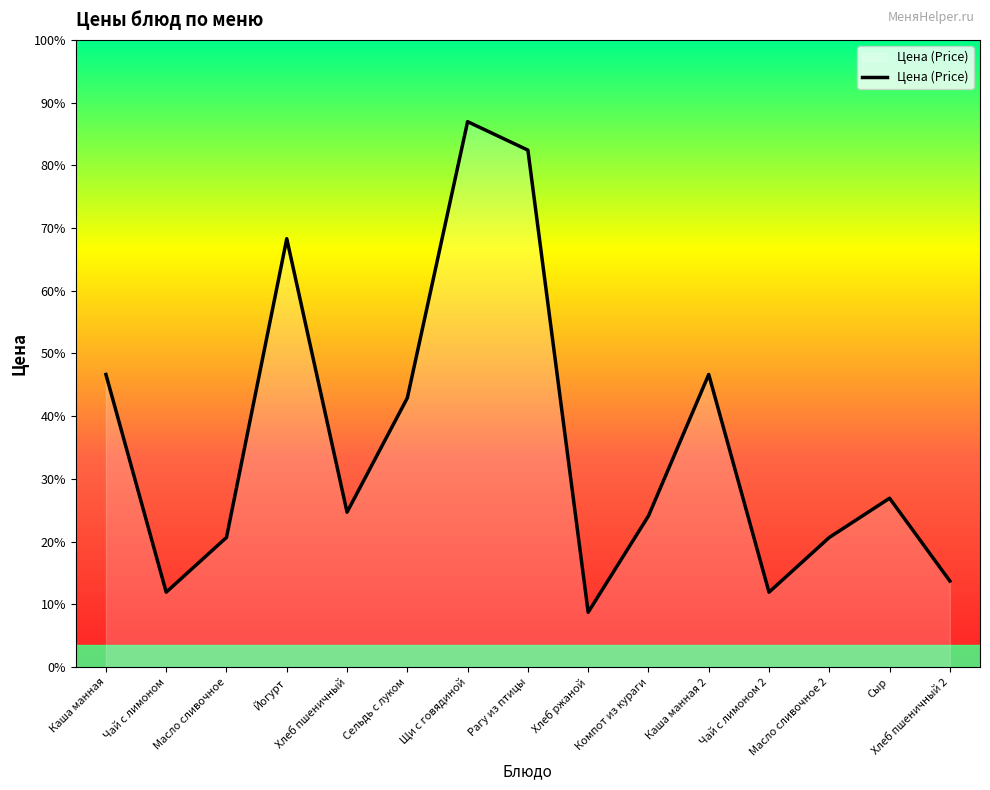

What is the label of the 14th point from the right?

Чай с лимоном